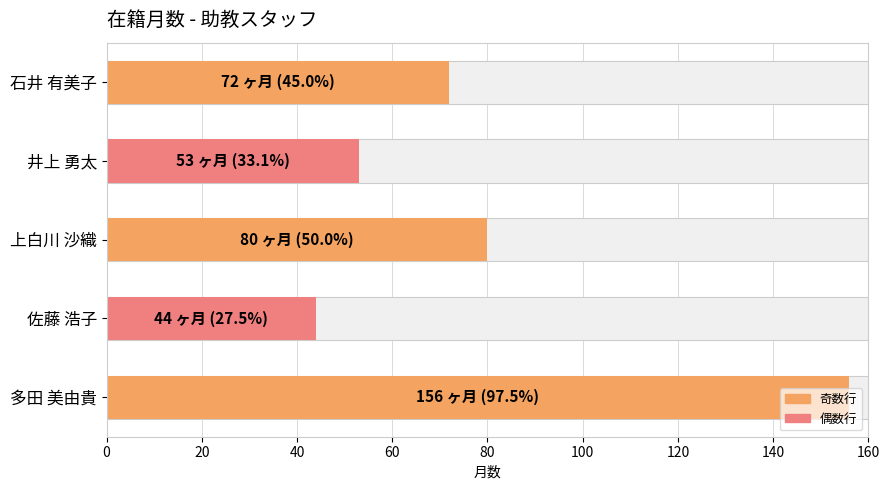

What is the value of the 4th bar from the left?

44